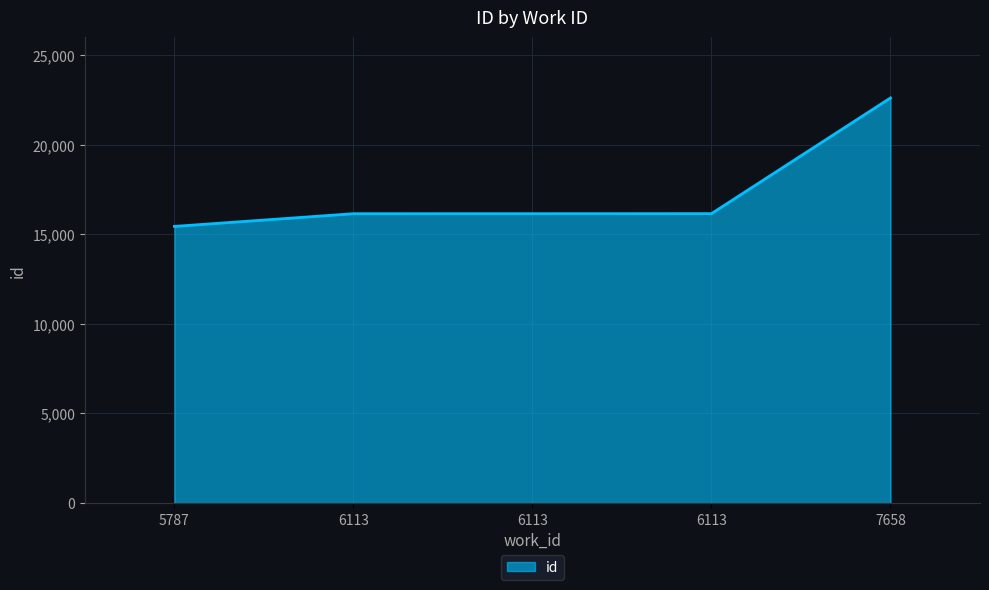

How many lines are shown in the chart?

1